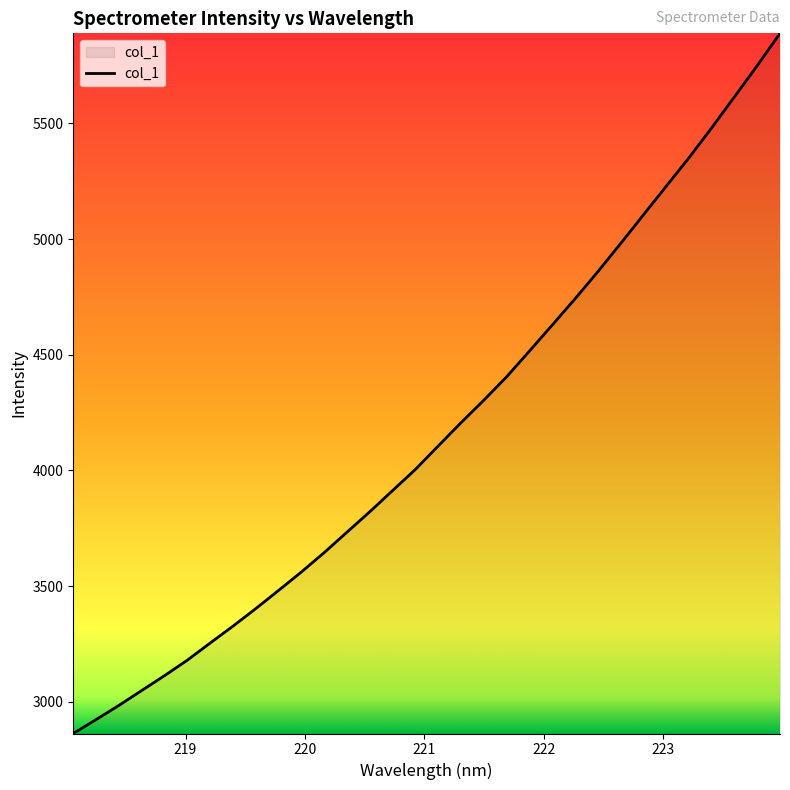

What is the maximum value shown in the chart?

5889.0